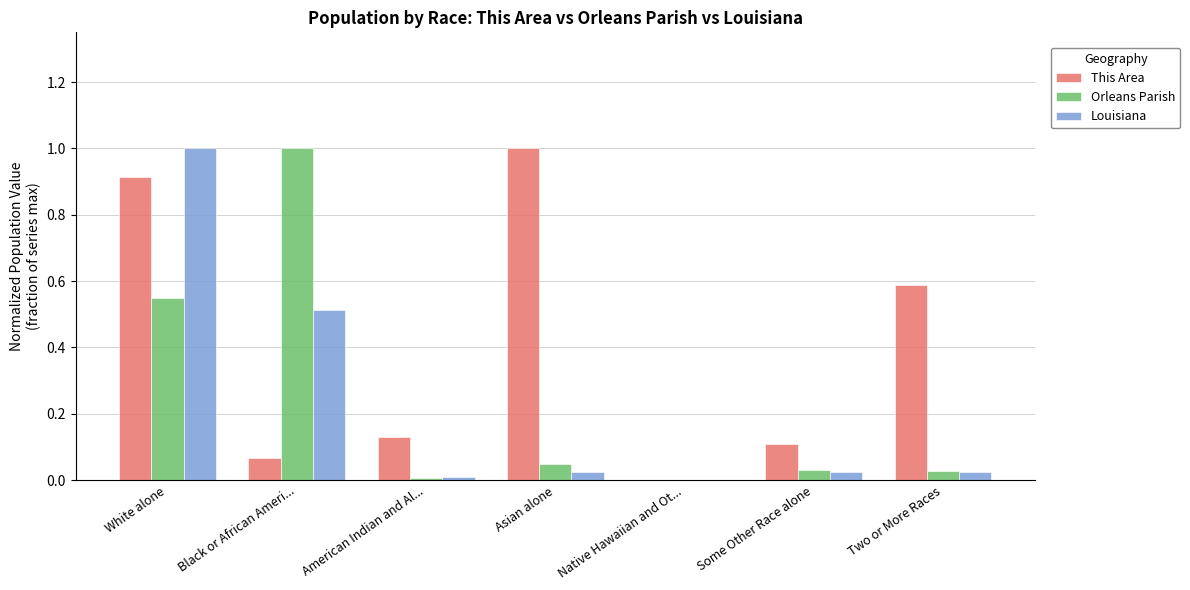

How many data points does each series have?

7